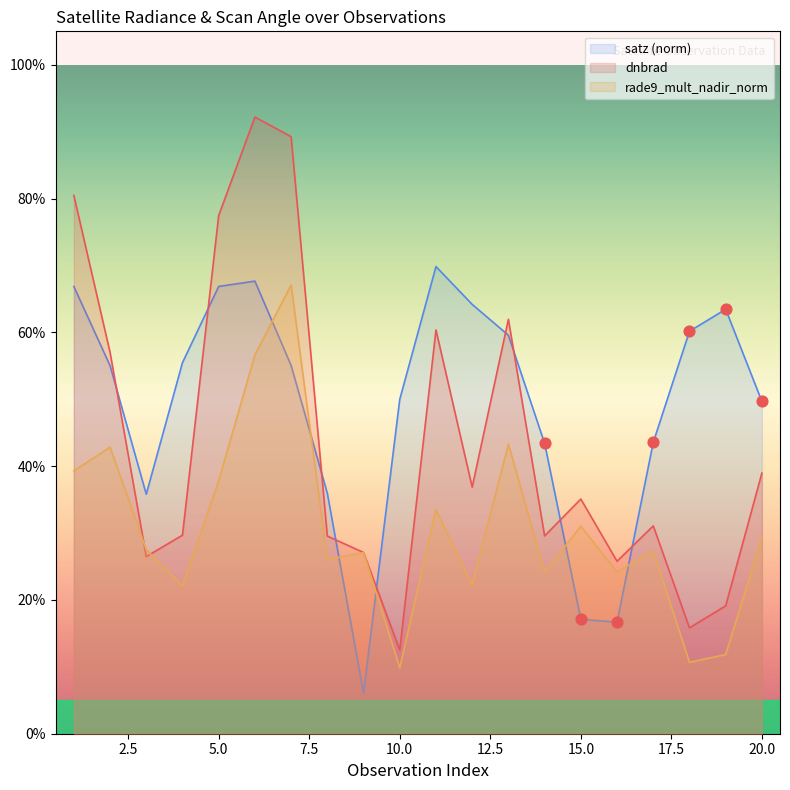

Which series reaches the minimum Y coordinate?

satz